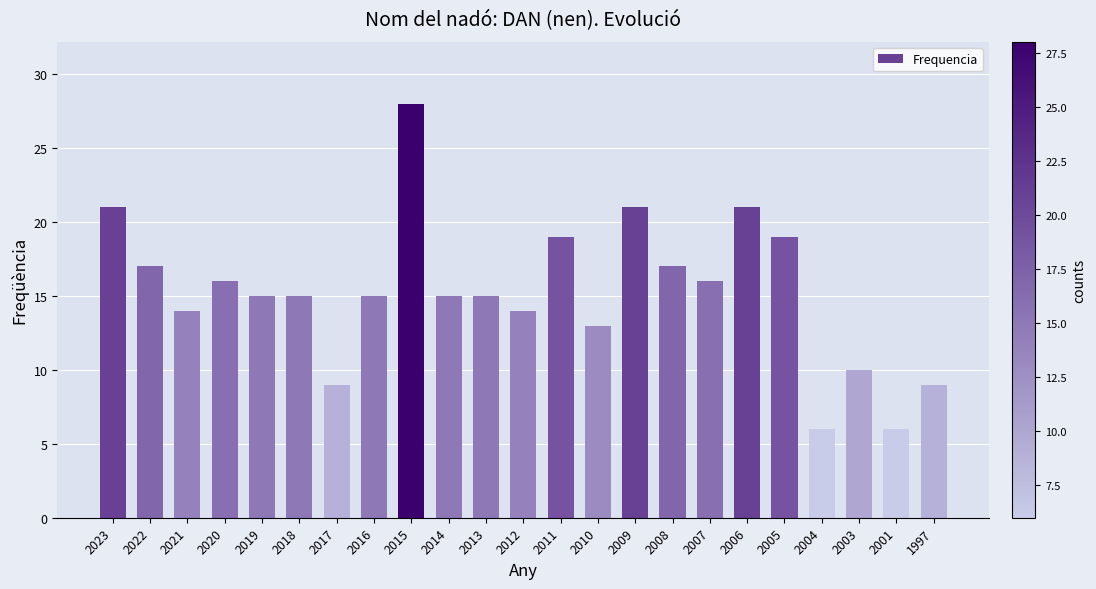

Is it true that the value at 2013 is 3?

False